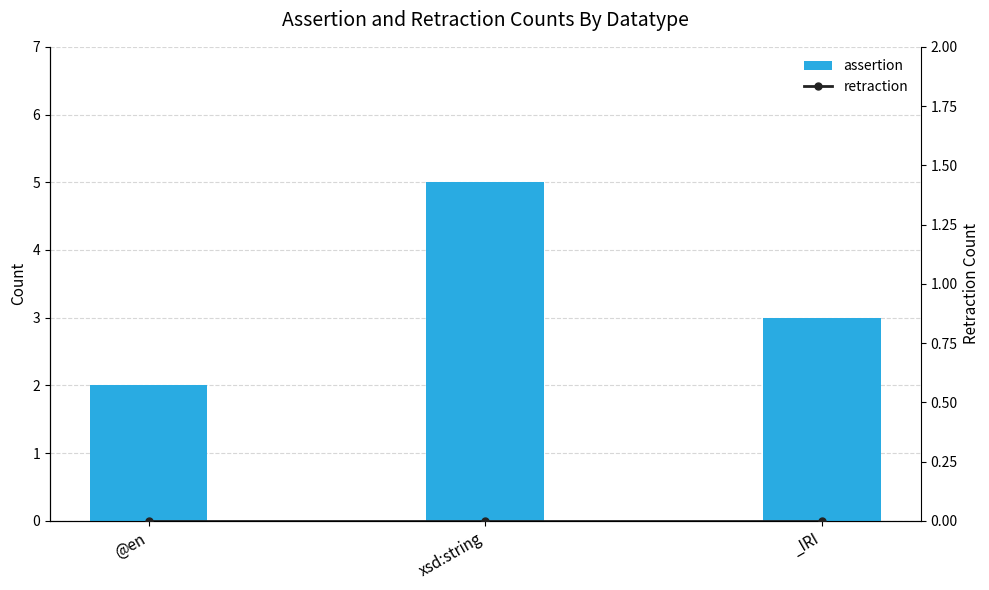

Read the assertion value at _IRI.

3